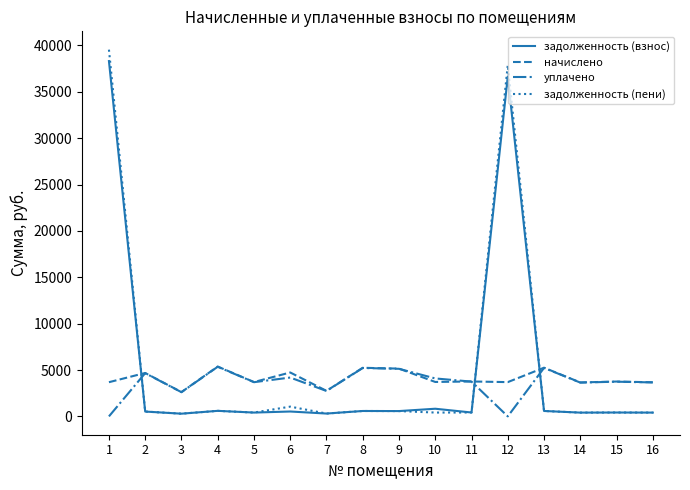

Is the value of задолженность (взнос) at 11 greater than the value of начислено at 10?

No